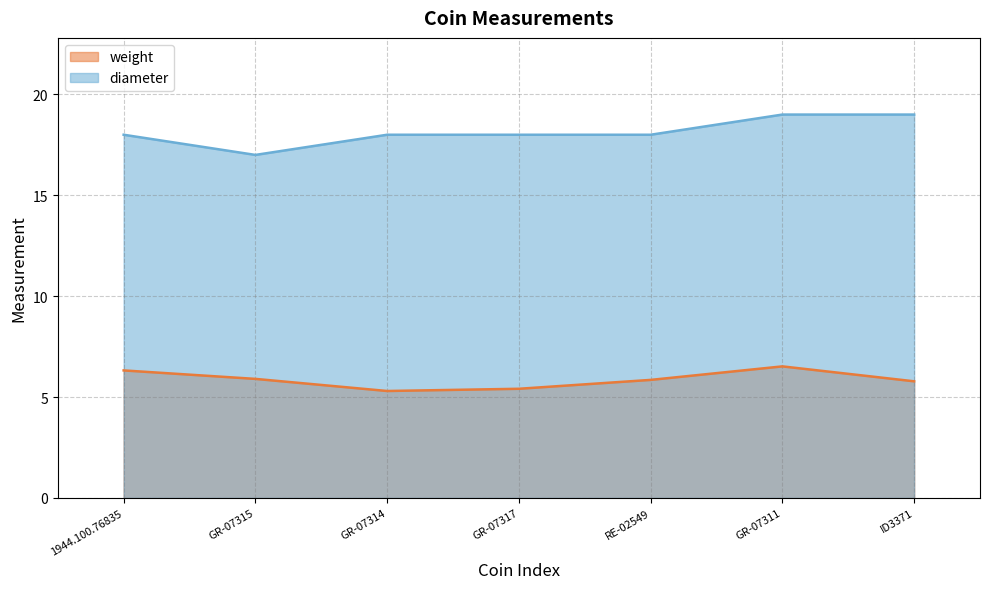

What is the maximum value shown in the chart?

19.0